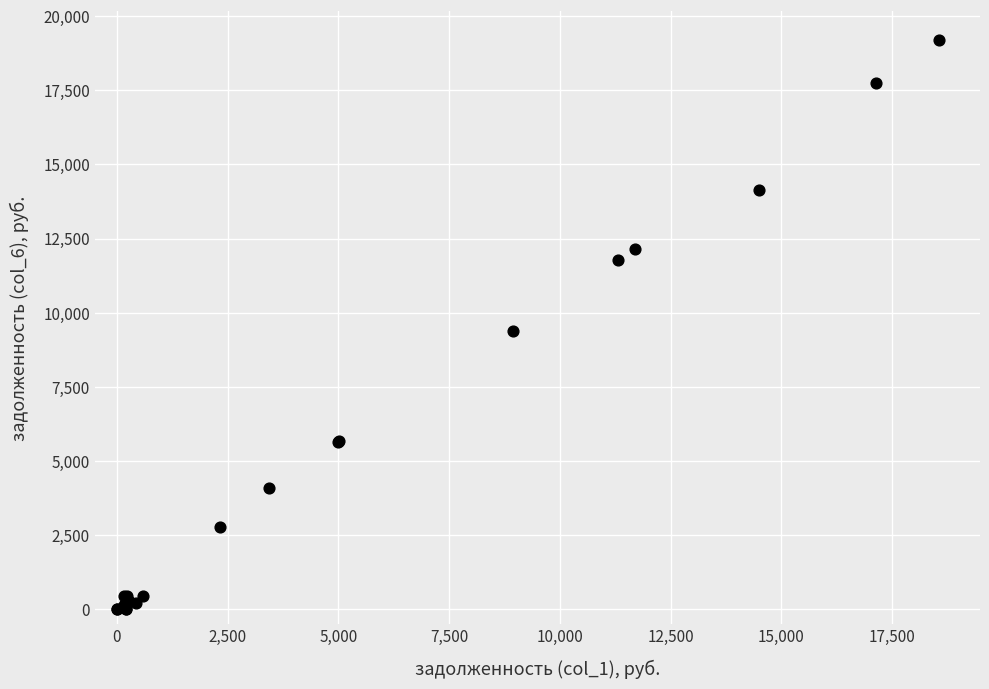

What Y value in the scatter plot is closest to 9604?

9394.3